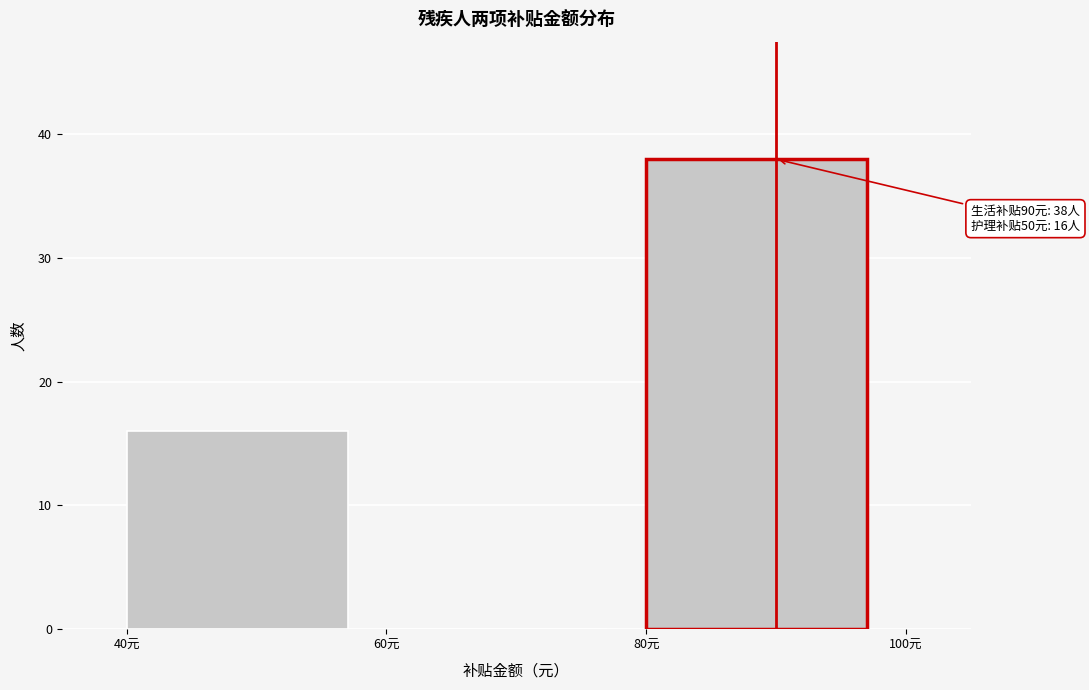

Which range on the x-axis has the tallest bar?

80 to 100